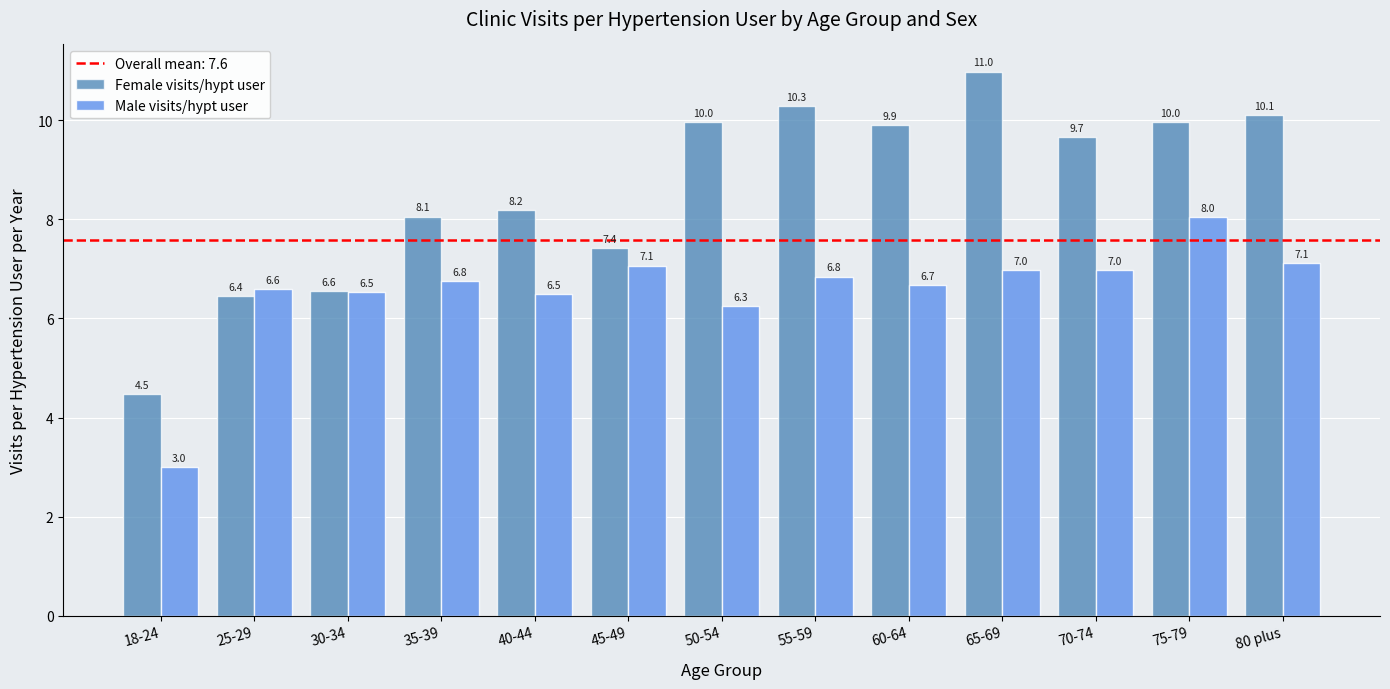

What position from the right is 80 plus?

1